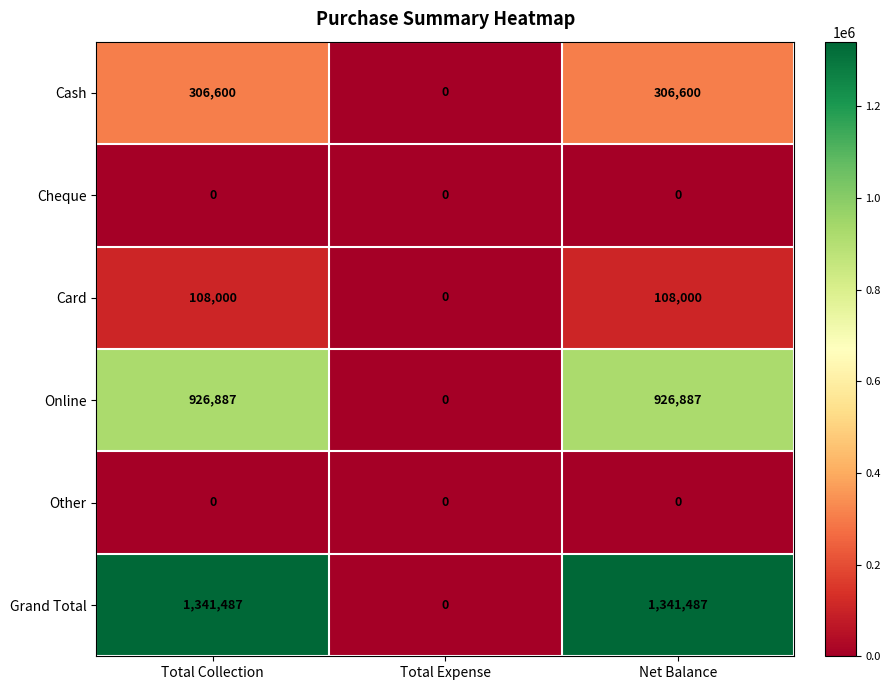

What is the total value across all series at Total Collection?

2682974